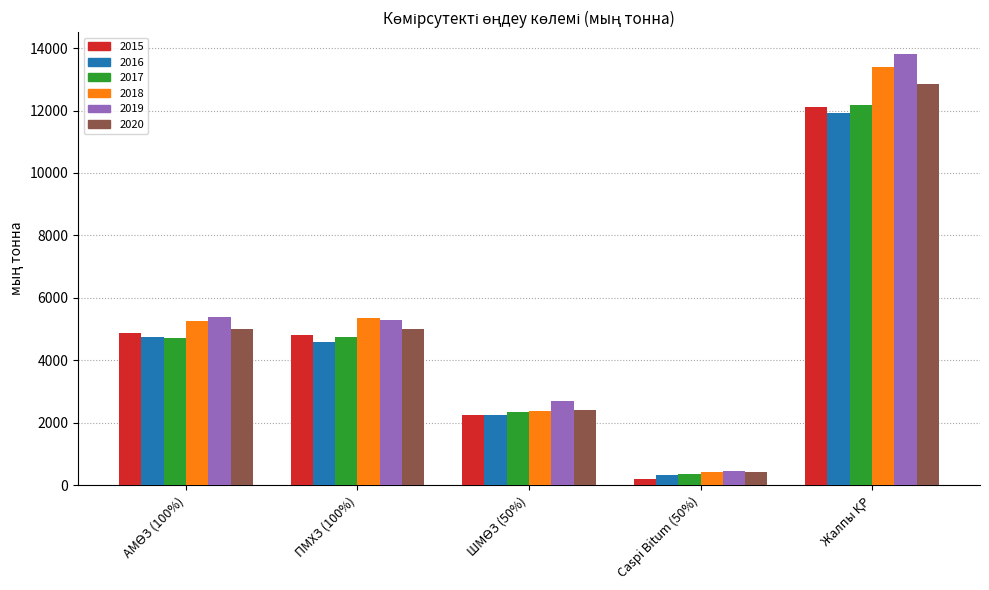

Count the number of data series in this chart.

6